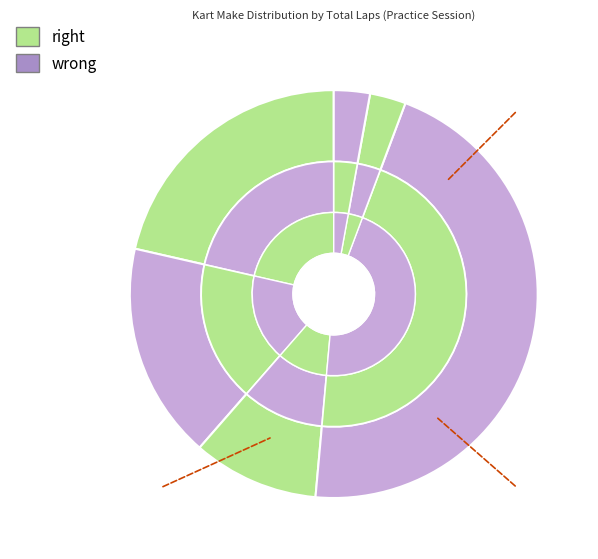

Is there any slice that represents more than half of the pie?

No